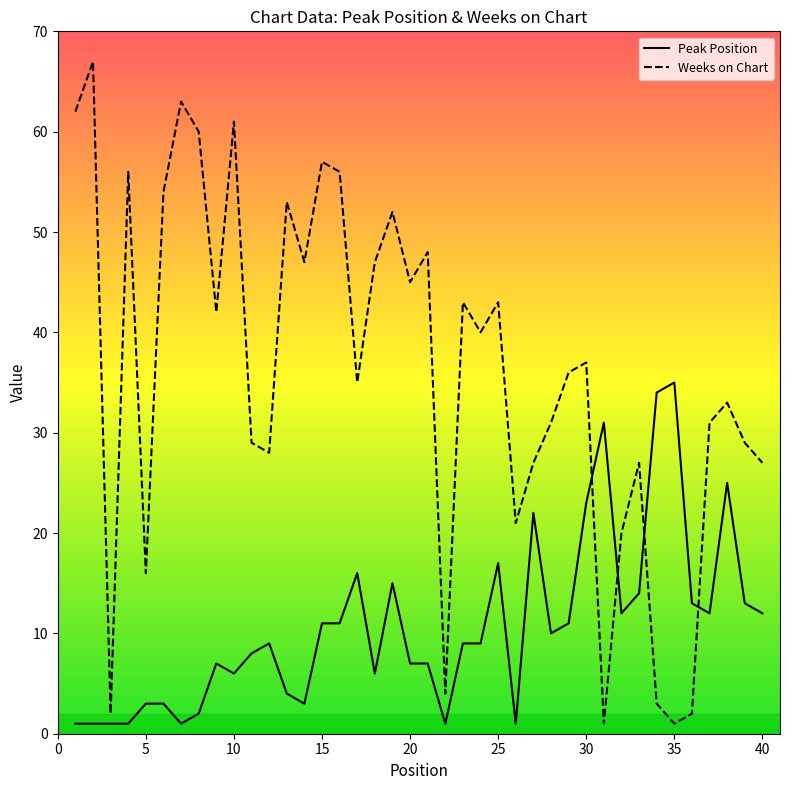

Which series has the widest spread of values?

Weeks on Chart